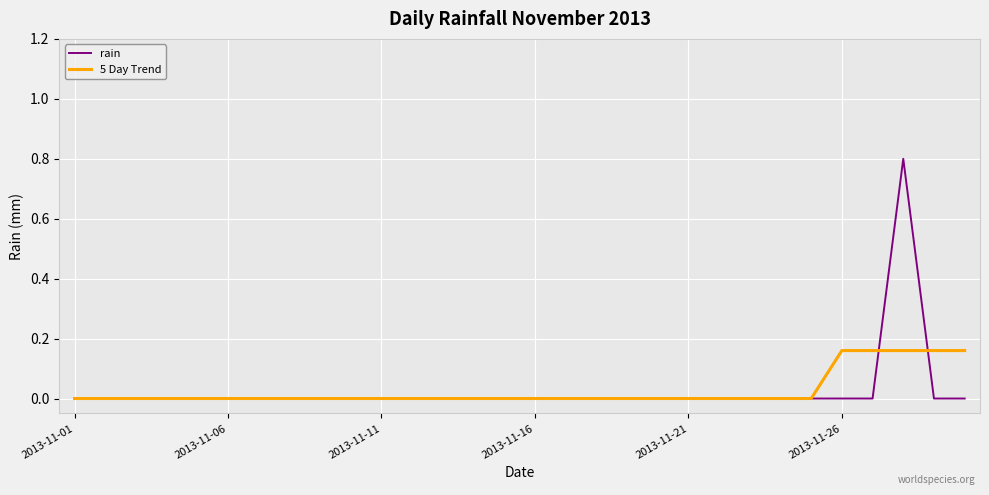

Which series has the widest spread of values?

rain